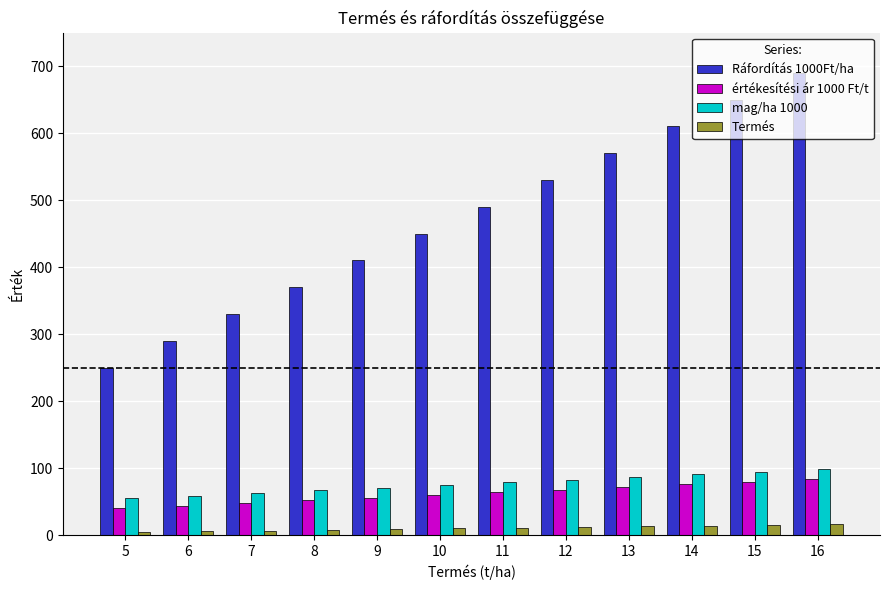

The value of mag/ha 1000 at 12 is 83. True or false?

True